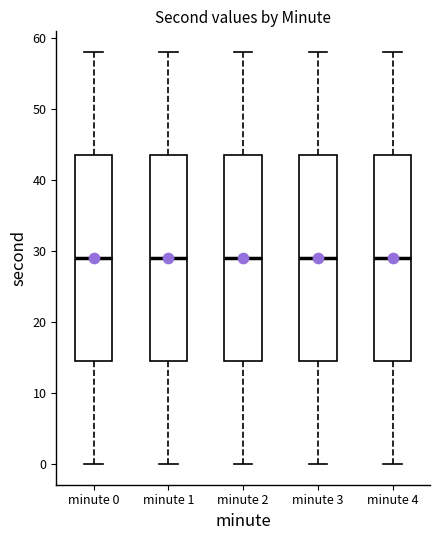

Where does the upper whisker of the box for minute 3 end on the y-axis? The values are not printed on the chart, so give them approximately, as read against the axis.

58